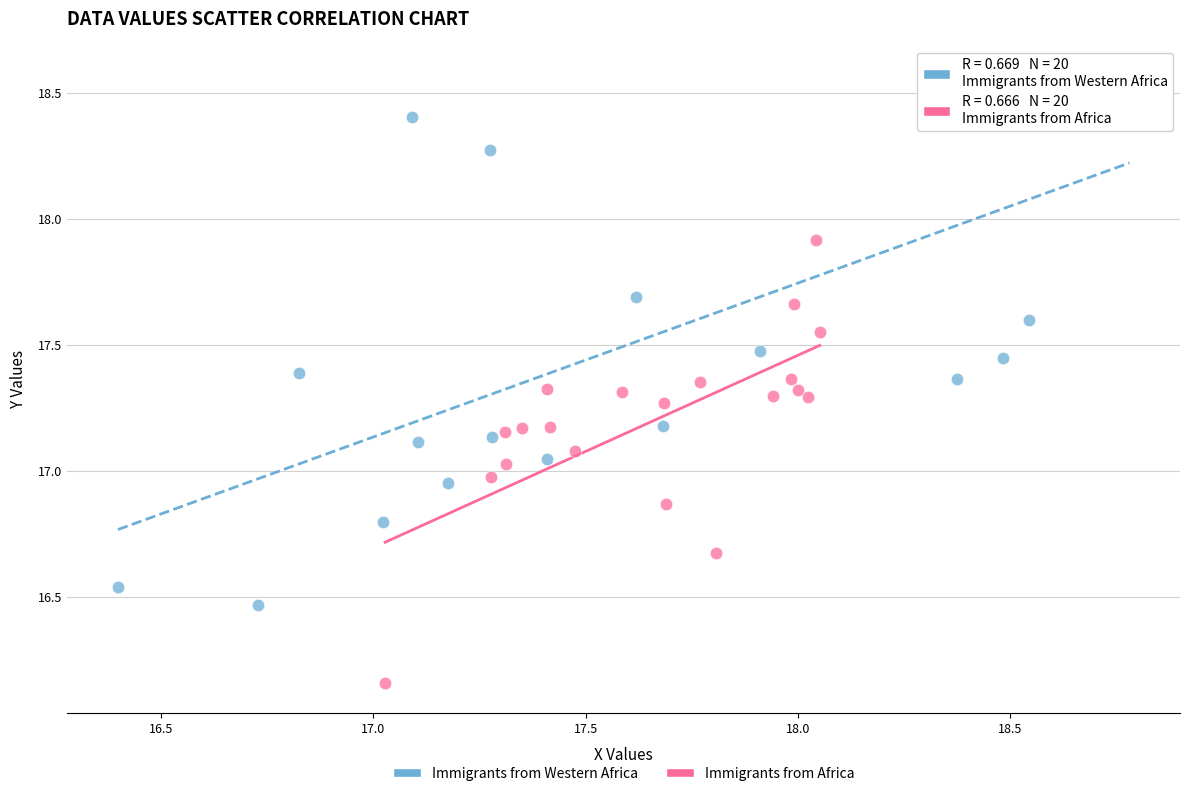

What are all the series names shown in the legend?

Immigrants from Western Africa, Immigrants from Africa